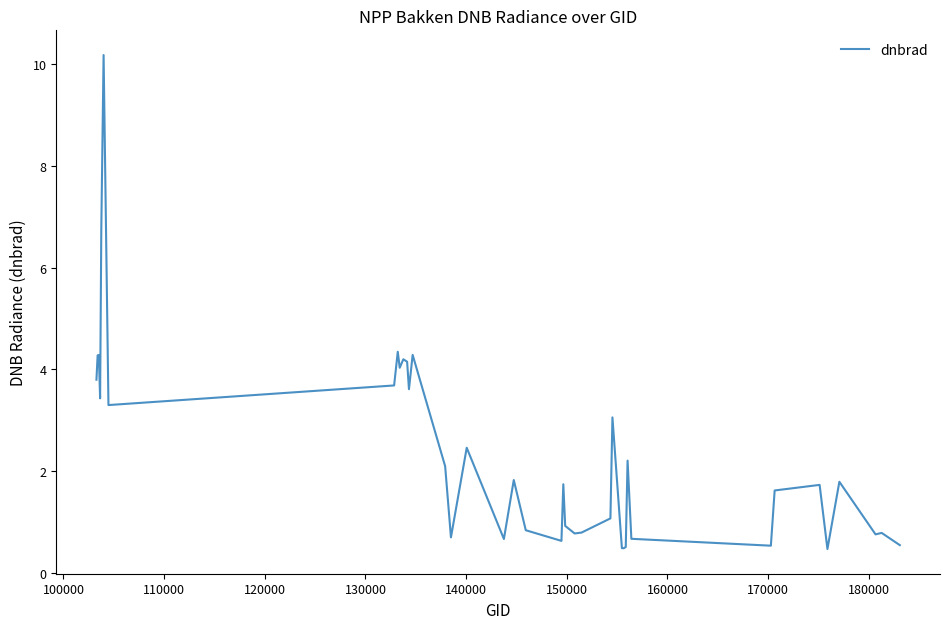

What is the minimum value shown in the chart?

0.5